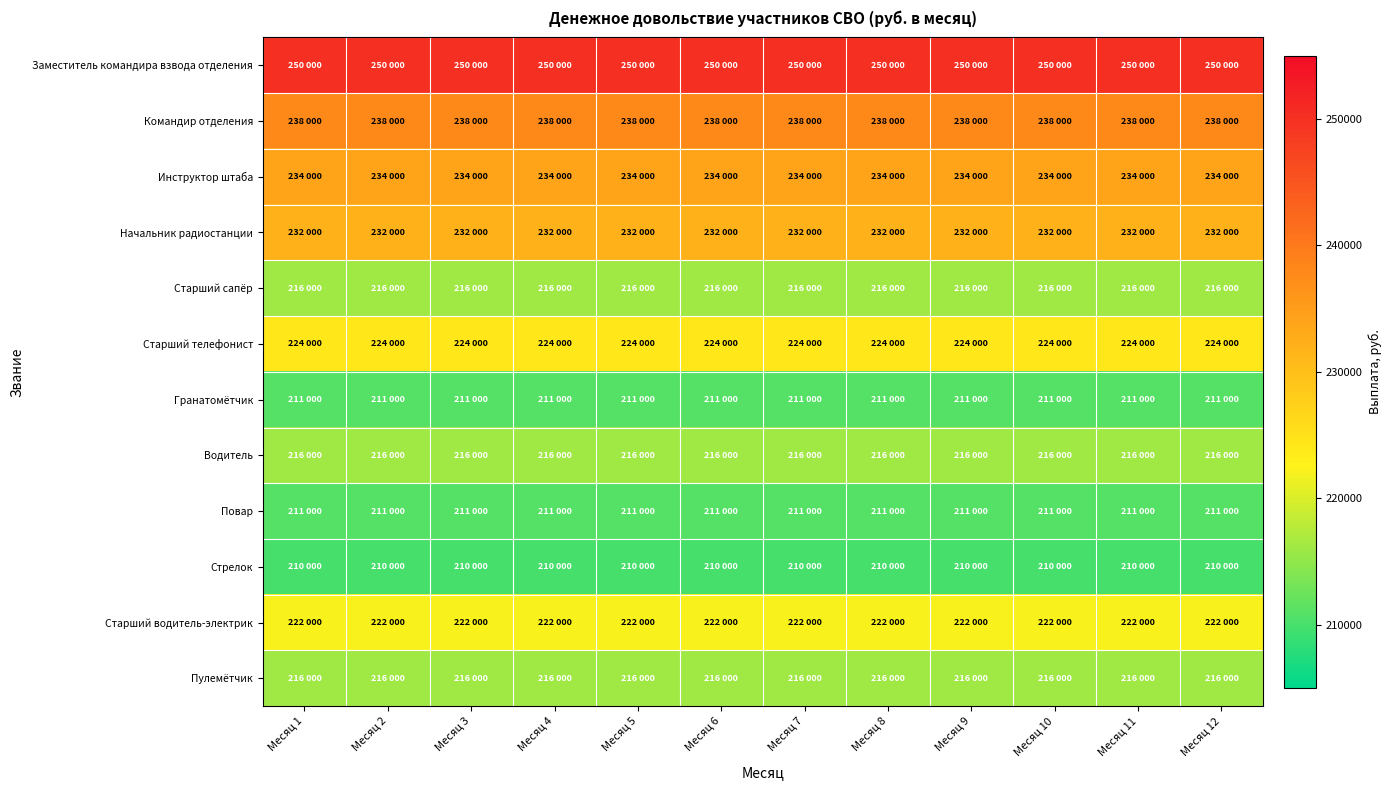

Reading right to left, transcribe all the data shown in this chart.

Заместитель командира взвода отделения: Месяц 12=250000	Месяц 11=250000	Месяц 10=250000	Месяц 9=250000	Месяц 8=250000	Месяц 7=250000	Месяц 6=250000	Месяц 5=250000	Месяц 4=250000	Месяц 3=250000	Месяц 2=250000	Месяц 1=250000
Командир отделения: Месяц 12=238000	Месяц 11=238000	Месяц 10=238000	Месяц 9=238000	Месяц 8=238000	Месяц 7=238000	Месяц 6=238000	Месяц 5=238000	Месяц 4=238000	Месяц 3=238000	Месяц 2=238000	Месяц 1=238000
Инструктор штаба: Месяц 12=234000	Месяц 11=234000	Месяц 10=234000	Месяц 9=234000	Месяц 8=234000	Месяц 7=234000	Месяц 6=234000	Месяц 5=234000	Месяц 4=234000	Месяц 3=234000	Месяц 2=234000	Месяц 1=234000
Начальник радиостанции: Месяц 12=232000	Месяц 11=232000	Месяц 10=232000	Месяц 9=232000	Месяц 8=232000	Месяц 7=232000	Месяц 6=232000	Месяц 5=232000	Месяц 4=232000	Месяц 3=232000	Месяц 2=232000	Месяц 1=232000
Старший сапёр: Месяц 12=216000	Месяц 11=216000	Месяц 10=216000	Месяц 9=216000	Месяц 8=216000	Месяц 7=216000	Месяц 6=216000	Месяц 5=216000	Месяц 4=216000	Месяц 3=216000	Месяц 2=216000	Месяц 1=216000
Старший телефонист: Месяц 12=224000	Месяц 11=224000	Месяц 10=224000	Месяц 9=224000	Месяц 8=224000	Месяц 7=224000	Месяц 6=224000	Месяц 5=224000	Месяц 4=224000	Месяц 3=224000	Месяц 2=224000	Месяц 1=224000
Гранатомётчик: Месяц 12=211000	Месяц 11=211000	Месяц 10=211000	Месяц 9=211000	Месяц 8=211000	Месяц 7=211000	Месяц 6=211000	Месяц 5=211000	Месяц 4=211000	Месяц 3=211000	Месяц 2=211000	Месяц 1=211000
Водитель: Месяц 12=216000	Месяц 11=216000	Месяц 10=216000	Месяц 9=216000	Месяц 8=216000	Месяц 7=216000	Месяц 6=216000	Месяц 5=216000	Месяц 4=216000	Месяц 3=216000	Месяц 2=216000	Месяц 1=216000
Повар: Месяц 12=211000	Месяц 11=211000	Месяц 10=211000	Месяц 9=211000	Месяц 8=211000	Месяц 7=211000	Месяц 6=211000	Месяц 5=211000	Месяц 4=211000	Месяц 3=211000	Месяц 2=211000	Месяц 1=211000
Стрелок: Месяц 12=210000	Месяц 11=210000	Месяц 10=210000	Месяц 9=210000	Месяц 8=210000	Месяц 7=210000	Месяц 6=210000	Месяц 5=210000	Месяц 4=210000	Месяц 3=210000	Месяц 2=210000	Месяц 1=210000
Старший водитель-электрик: Месяц 12=222000	Месяц 11=222000	Месяц 10=222000	Месяц 9=222000	Месяц 8=222000	Месяц 7=222000	Месяц 6=222000	Месяц 5=222000	Месяц 4=222000	Месяц 3=222000	Месяц 2=222000	Месяц 1=222000
Пулемётчик: Месяц 12=216000	Месяц 11=216000	Месяц 10=216000	Месяц 9=216000	Месяц 8=216000	Месяц 7=216000	Месяц 6=216000	Месяц 5=216000	Месяц 4=216000	Месяц 3=216000	Месяц 2=216000	Месяц 1=216000